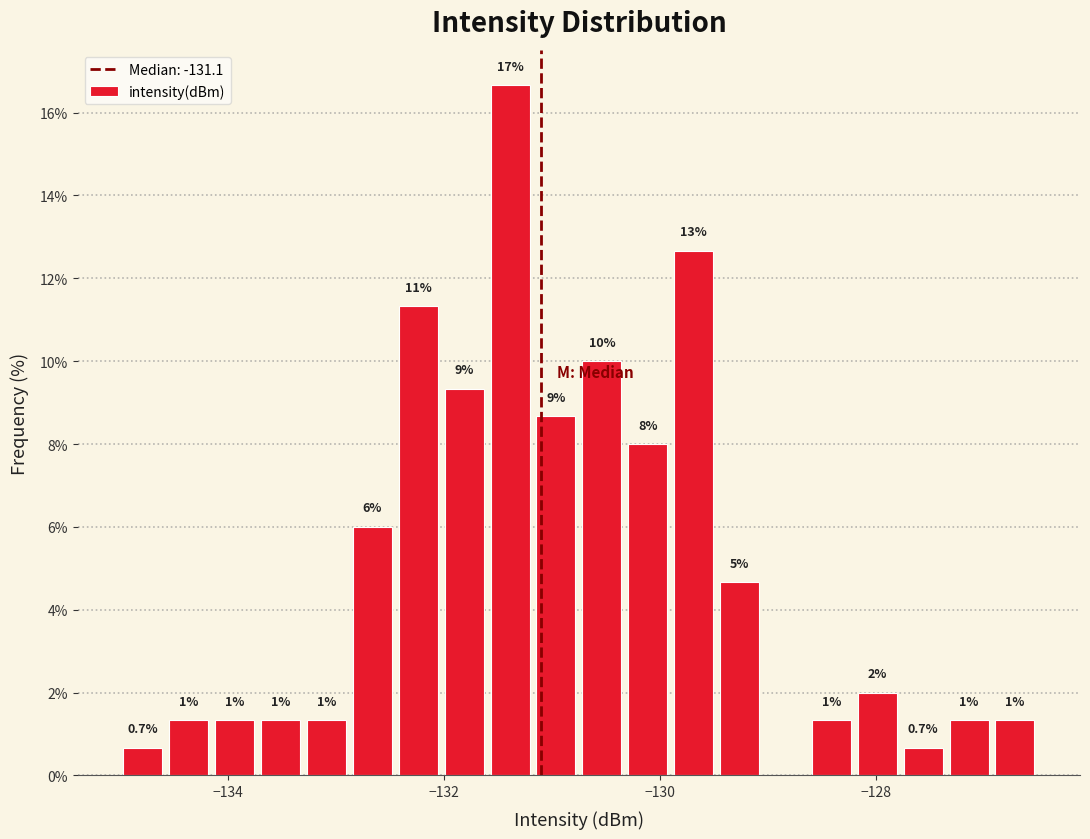

Read against the x-axis, roughly where is the centre of the tallest bar?

-131.4